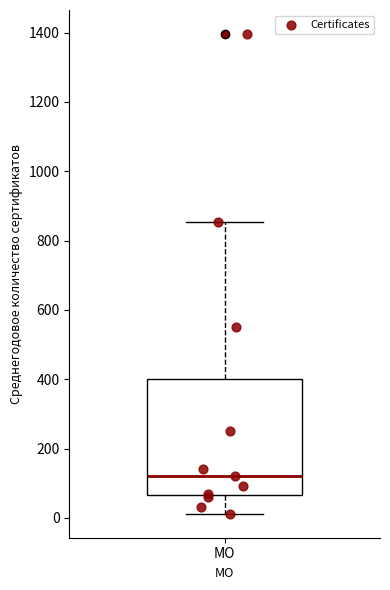

Transcribe this box plot: give where the median line is, the range the box spans, and where the two whiskers end, as read against the y-axis. The values are not printed on the chart, so give them approximately, as read against the axis.

median 120, box 60 to 400, whiskers 20 to 860